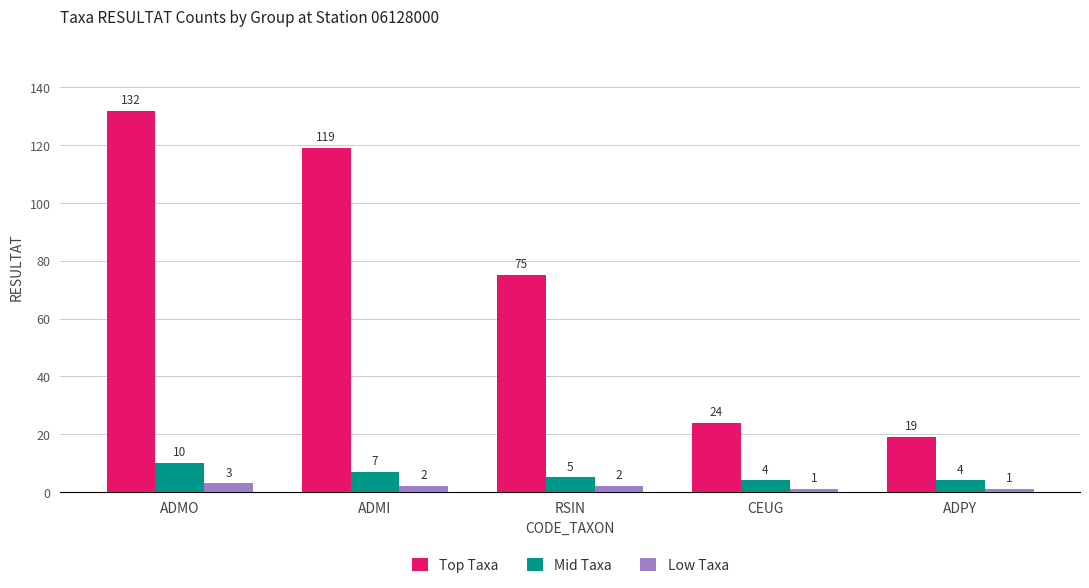

What is the difference between the second highest and minimum values in the Low Taxa series?

1